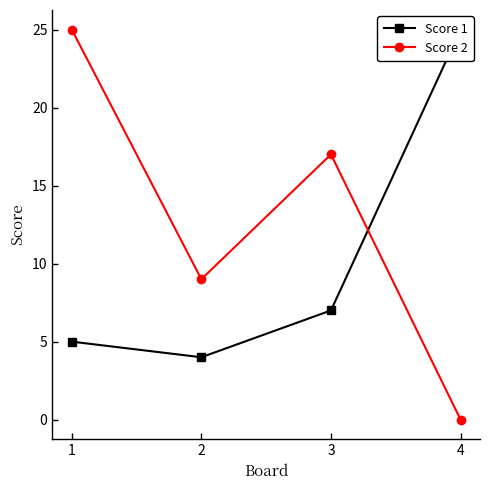

At which category is the sum across all series the highest?

1